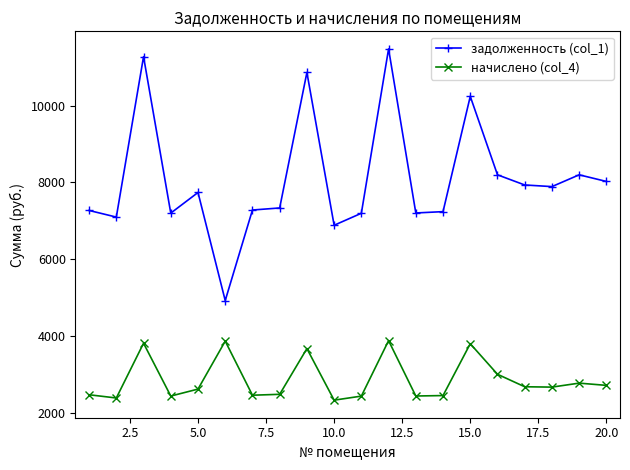

What is the highest value of the задолженность (col_1) series?

11481.6